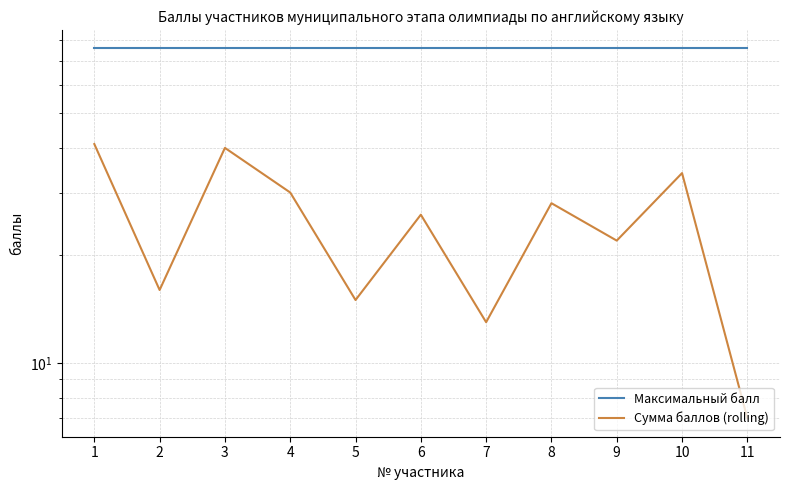

How many lines are shown in the chart?

2